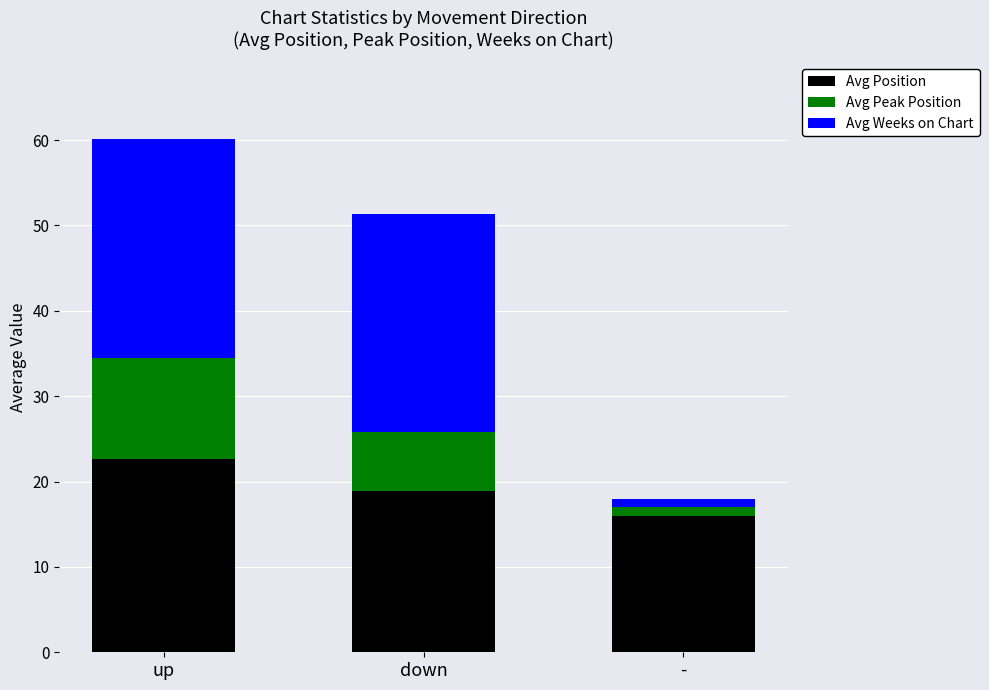

What is the difference between the second highest and minimum values in the Avg Position series?

2.8